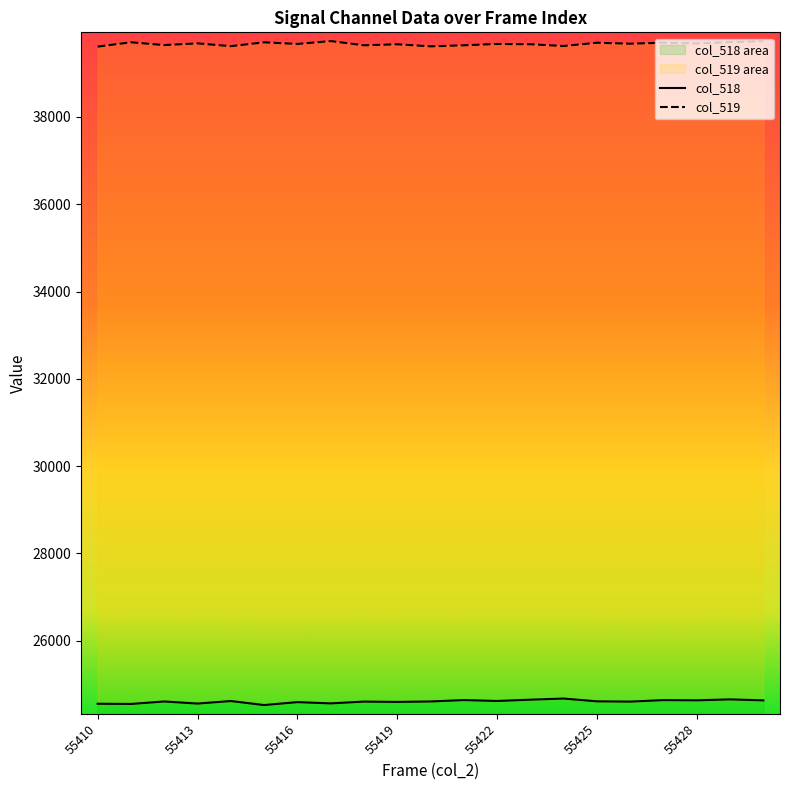

Reading left to right, what are all the values shown in this chart?

col_518: 24555	24550	24607	24559	24617	24525	24592	24563	24604	24597	24607	24639	24618	24648	24674	24610	24604	24638	24633	24655	24632
col_519: 39611	39710	39646	39685	39621	39709	39672	39738	39641	39664	39617	39641	39672	39665	39625	39700	39678	39700	39682	39714	39736